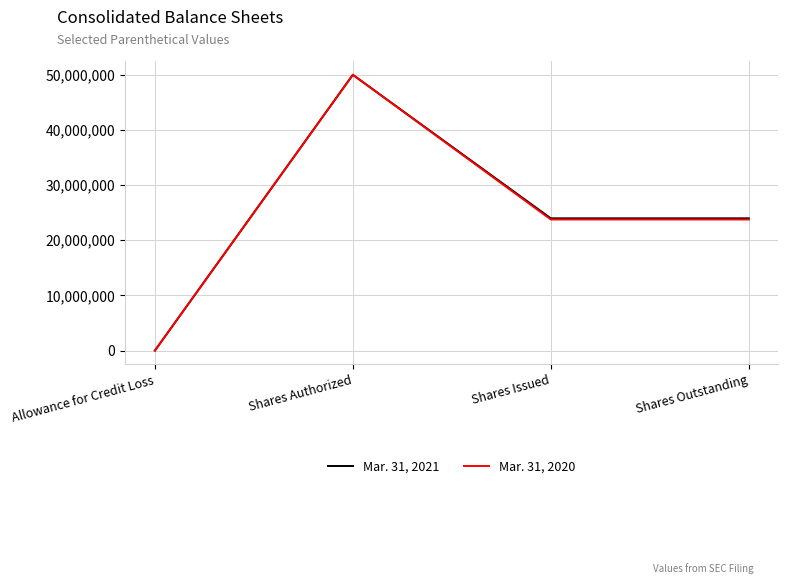

What value does the Mar. 31, 2021 series have at Shares Outstanding?

23984299